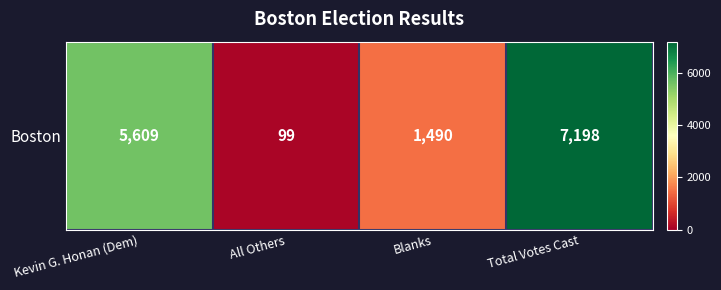

Reading left to right, list all the values displayed in this chart.

5609	99	1490	7198